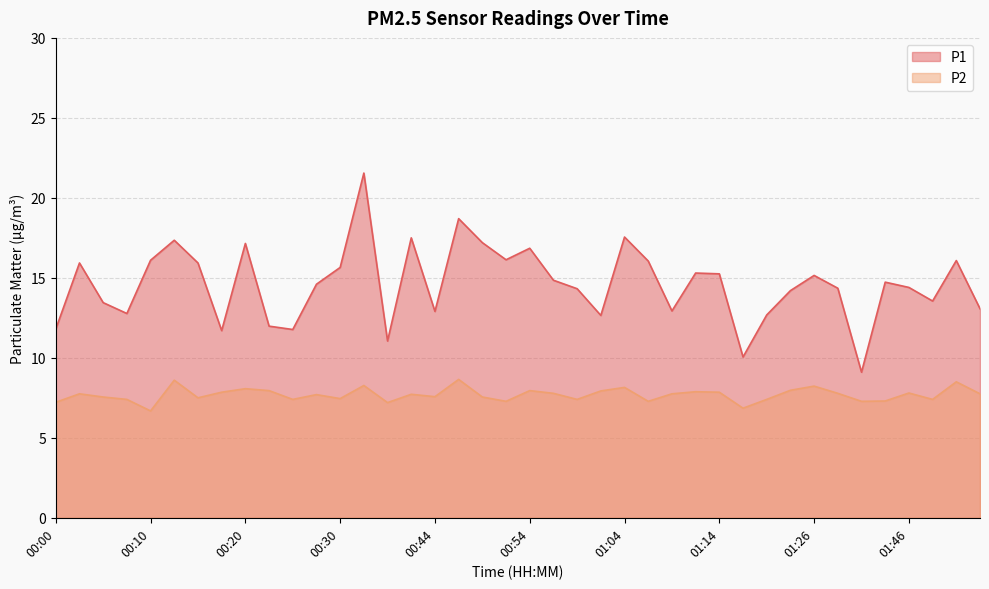

Rank the series by their average value, from highest to lowest.

P1, P2